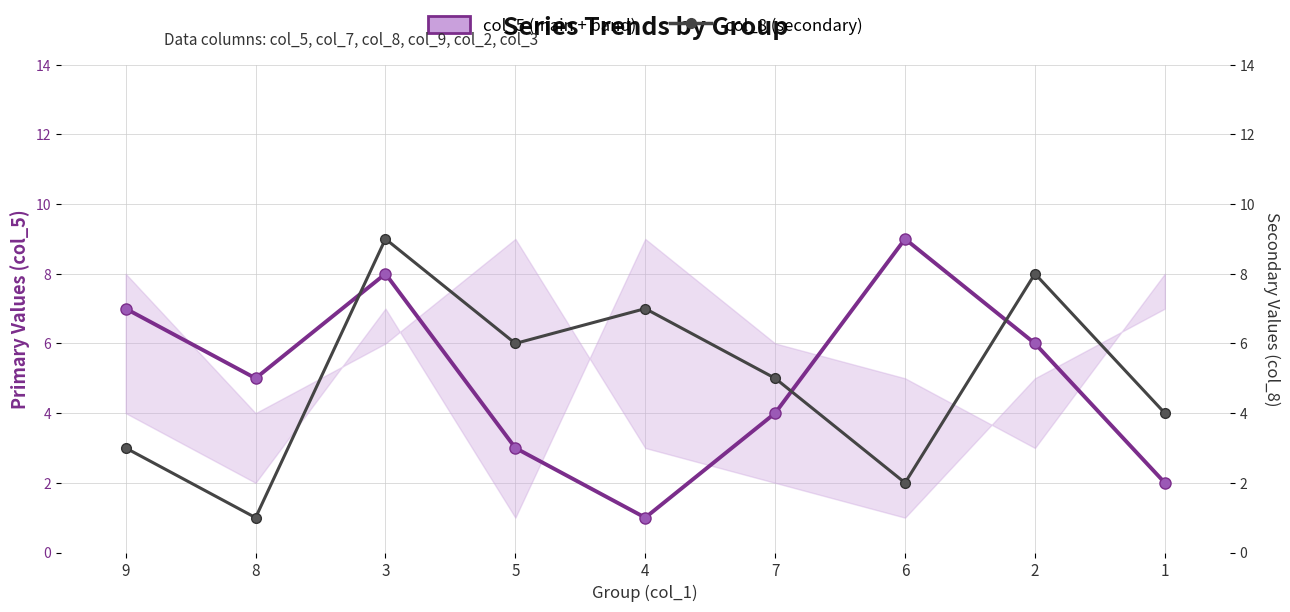

The value of col_8 (secondary) at 9 is 3. True or false?

True